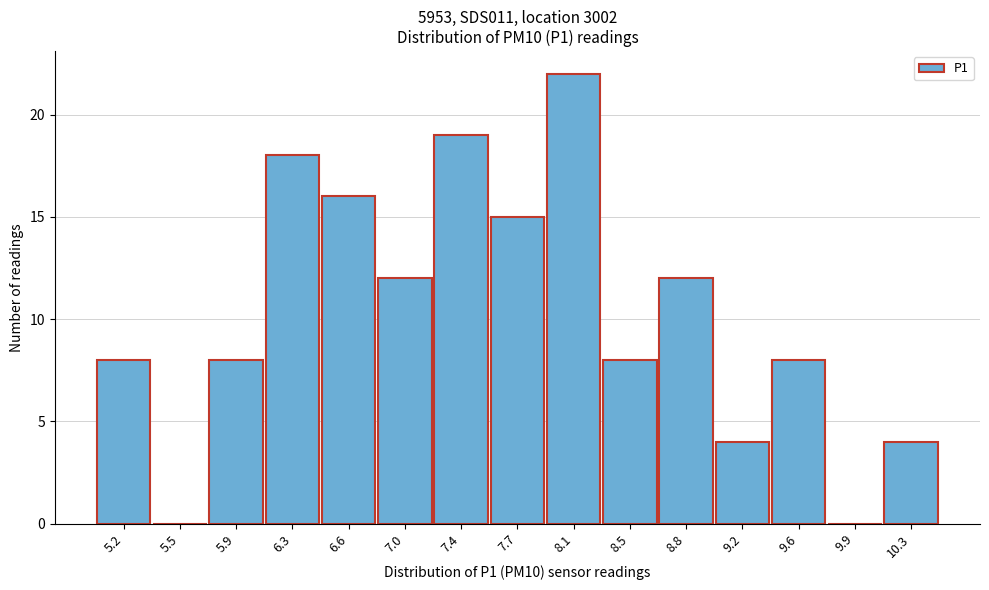

Reading left to right, what are all the values shown in this chart?

5.2=8	5.5=0	5.9=8	6.3=18	6.6=16	7.0=12	7.4=19	7.7=15	8.1=22	8.5=8	8.8=12	9.2=4	9.6=8	9.9=0	10.3=4